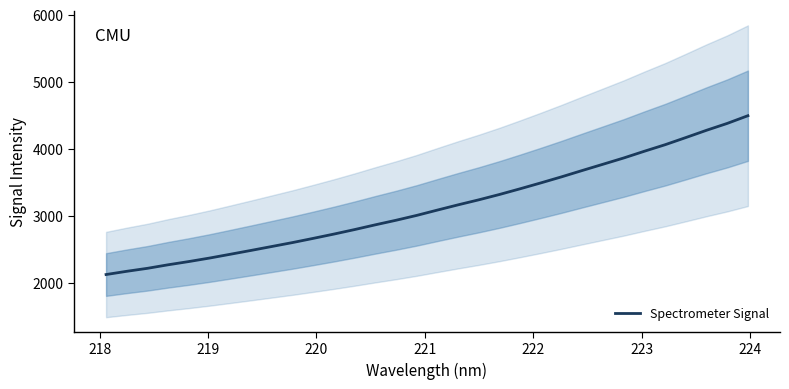

What is the lowest value of the Spectrometer Signal series?

2122.6